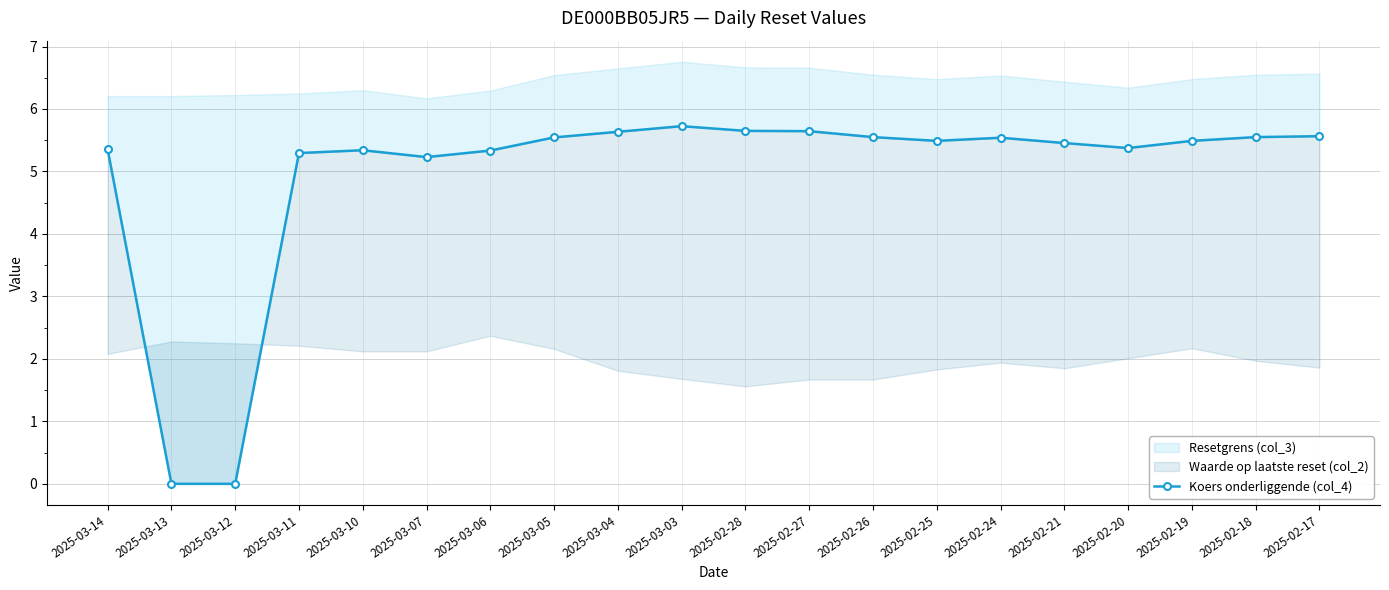

How many values are above zero?

18